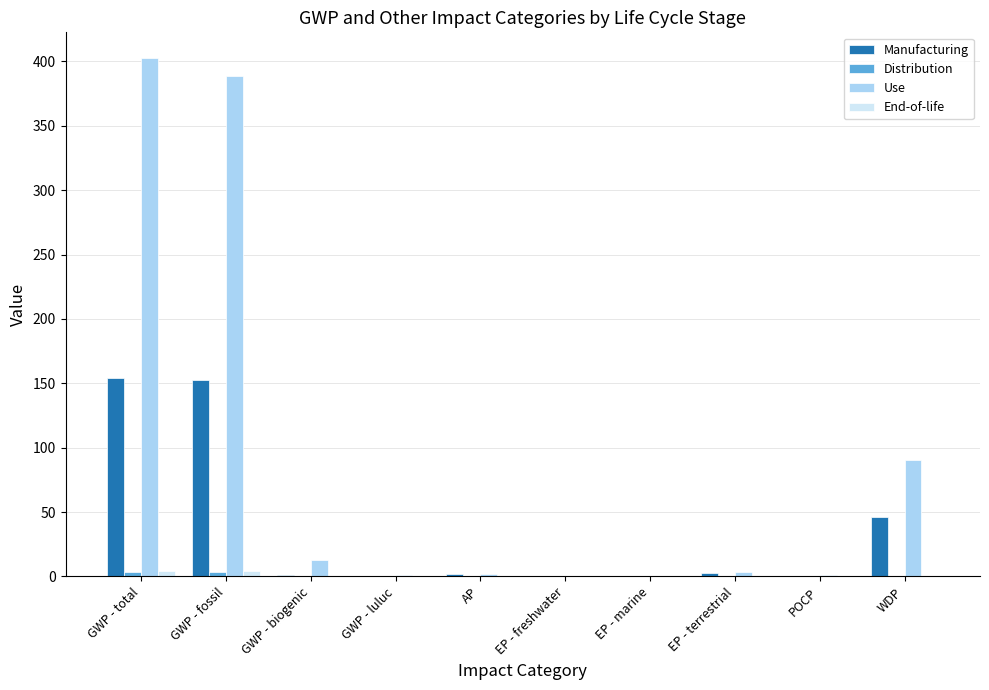

Count the number of data series in this chart.

4